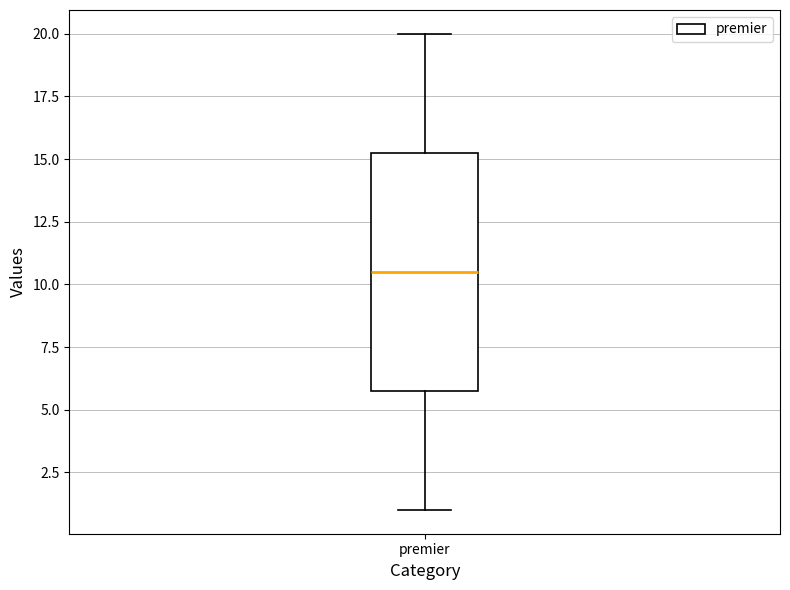

Transcribe this box plot: give where the median line is, the range the box spans, and where the two whiskers end, as read against the y-axis. The values are not printed on the chart, so give them approximately, as read against the axis.

median 10.5, box 6.0 to 15.5, whiskers 1.0 to 20.0